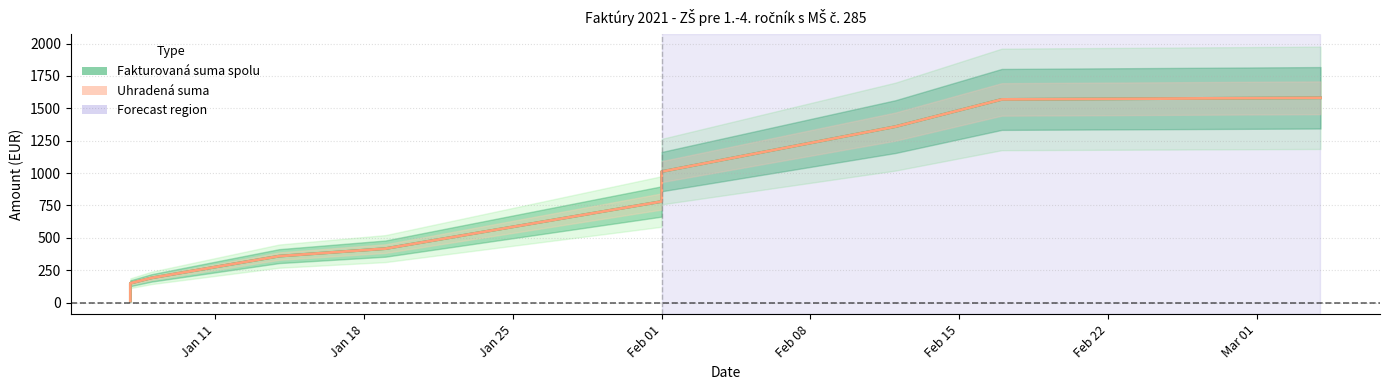

What is the maximum value for Fakturovaná suma spolu?

1581.6